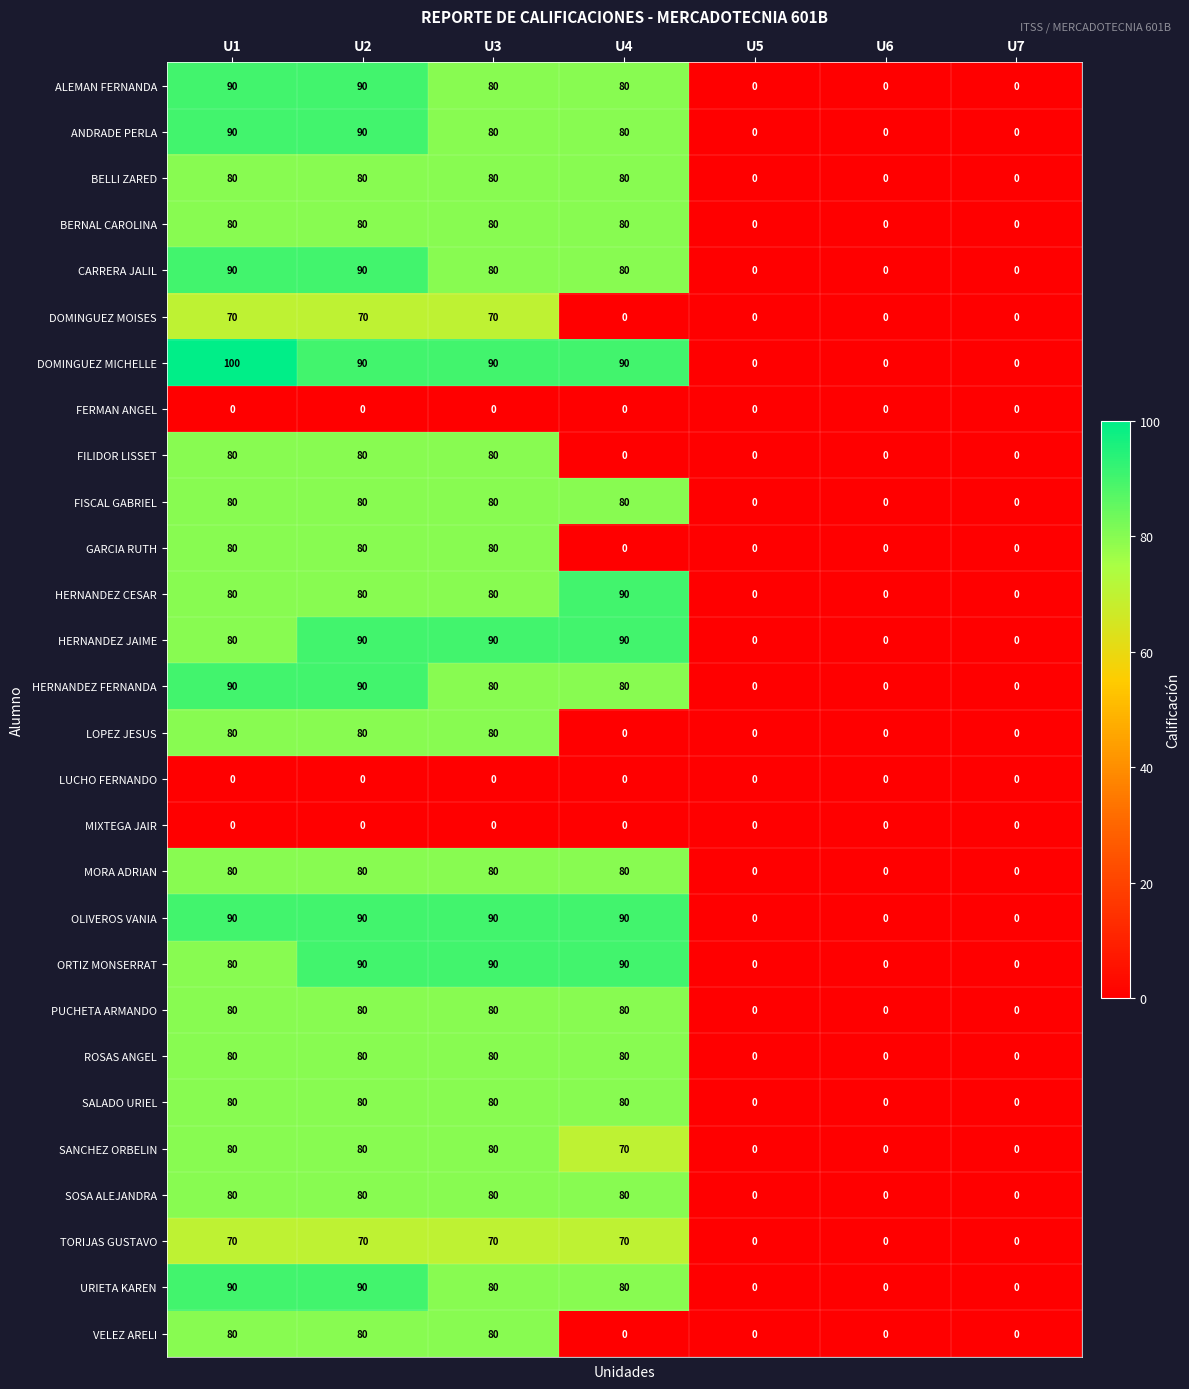

What is the difference between the maximum and minimum values in the MORA ADRIAN series?

80